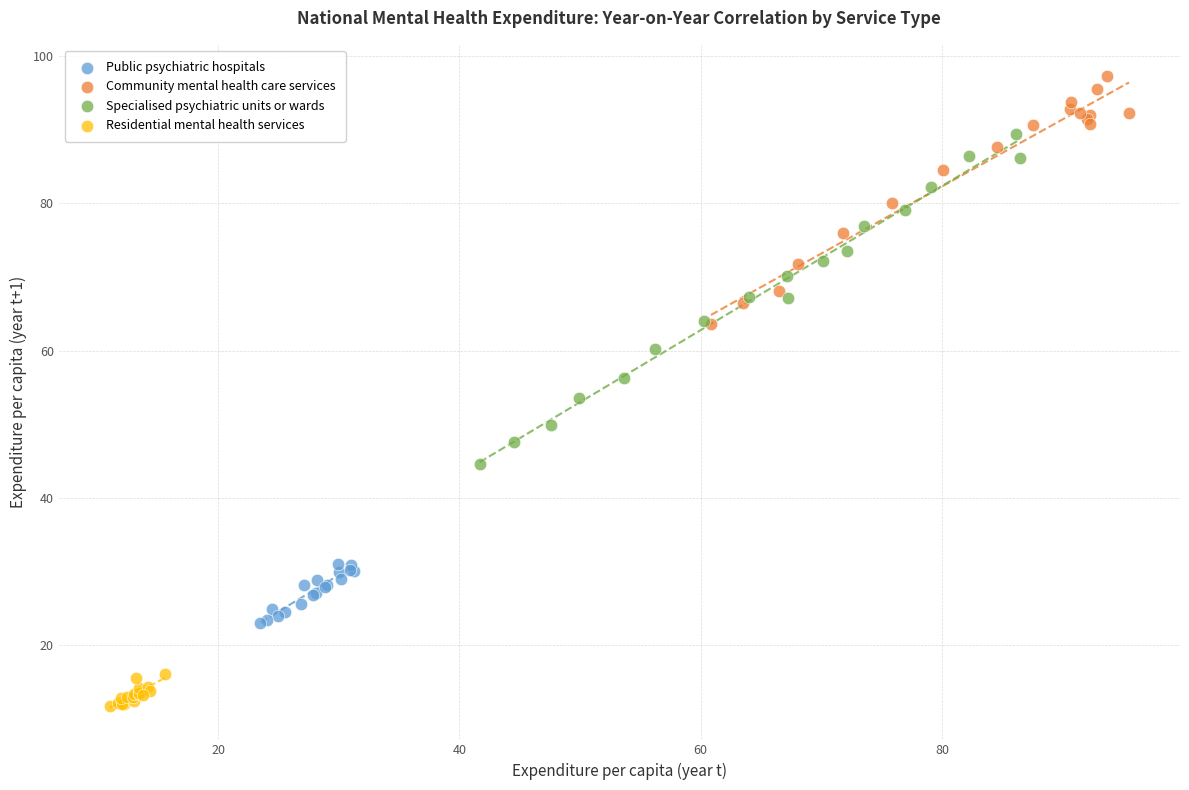

Which series contains the highest Y value?

Community mental health care services